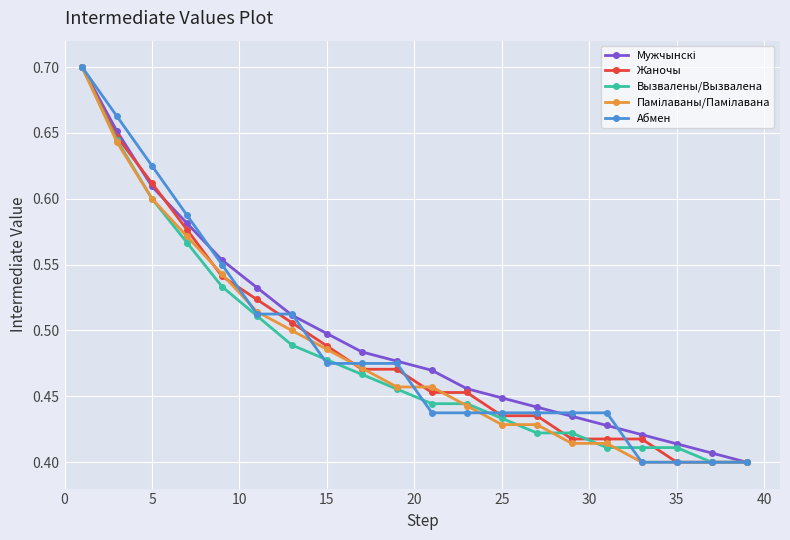

At how many categories does at least one series exceed 0?

20